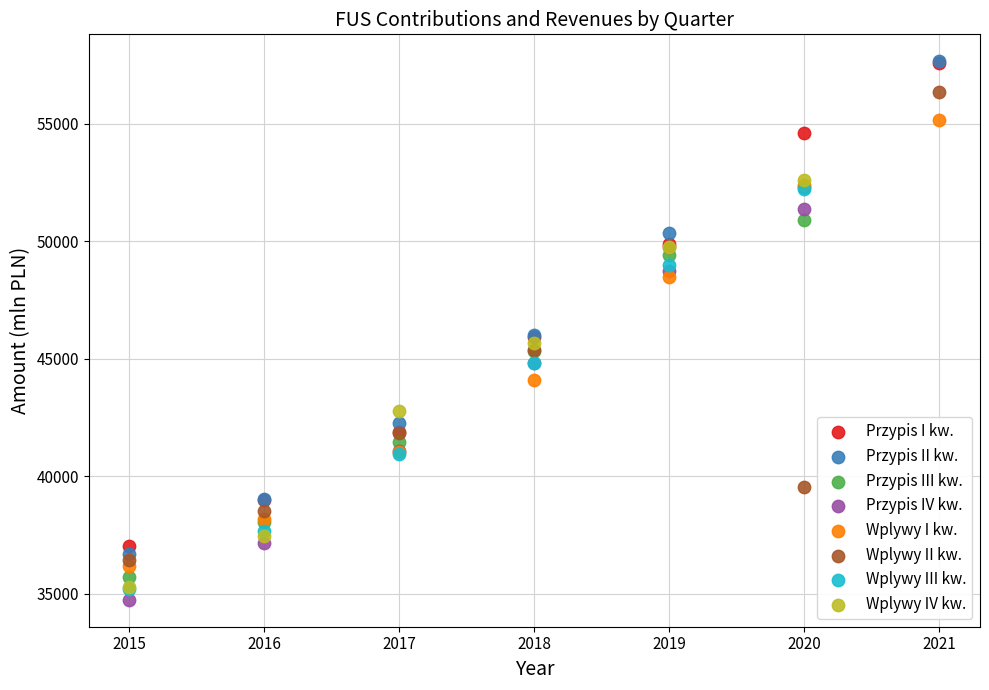

Which series has the largest Y range (max minus min)?

Przypis II kw.